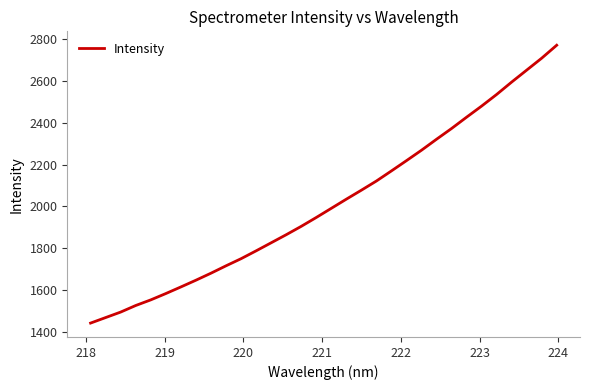

What is the greatest value displayed?

2770.0